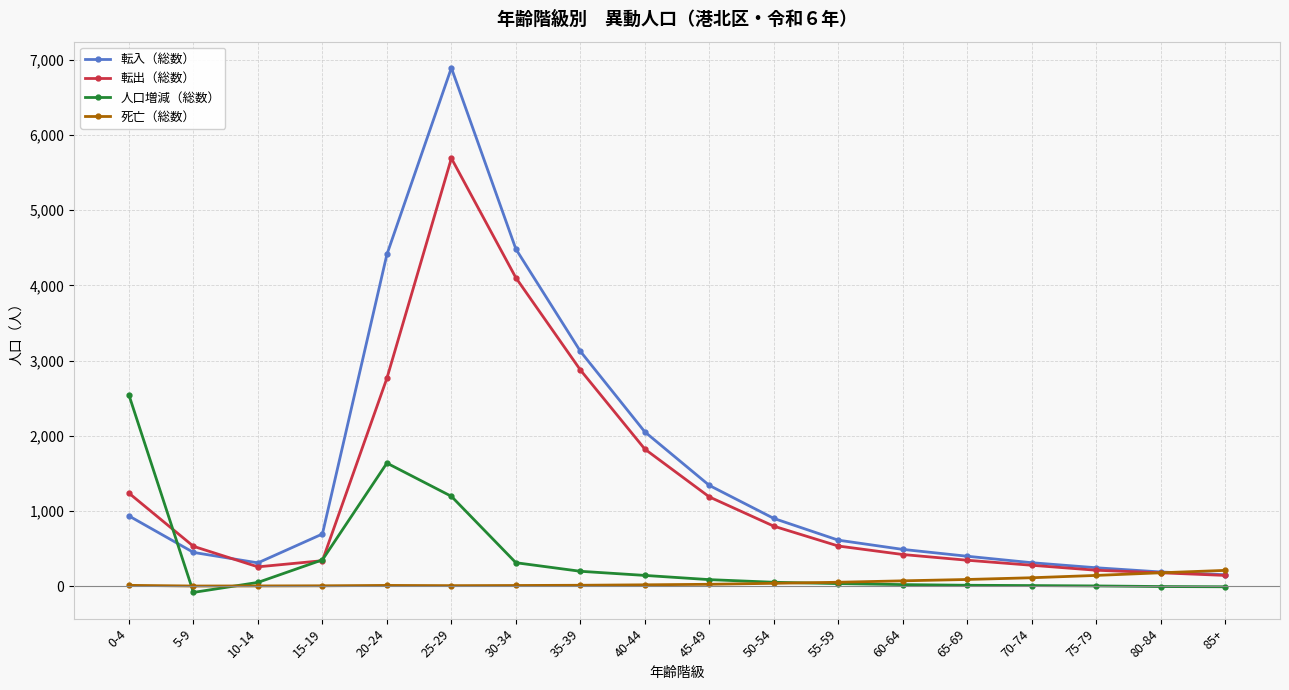

List the series in order of their peak value, highest first.

転入（総数）, 転出（総数）, 人口増減（総数）, 死亡（総数）